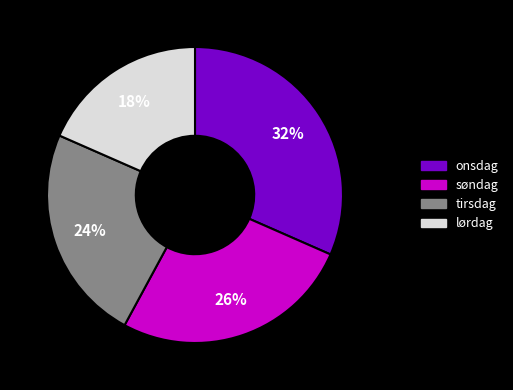

Is there any slice that represents more than half of the pie?

No